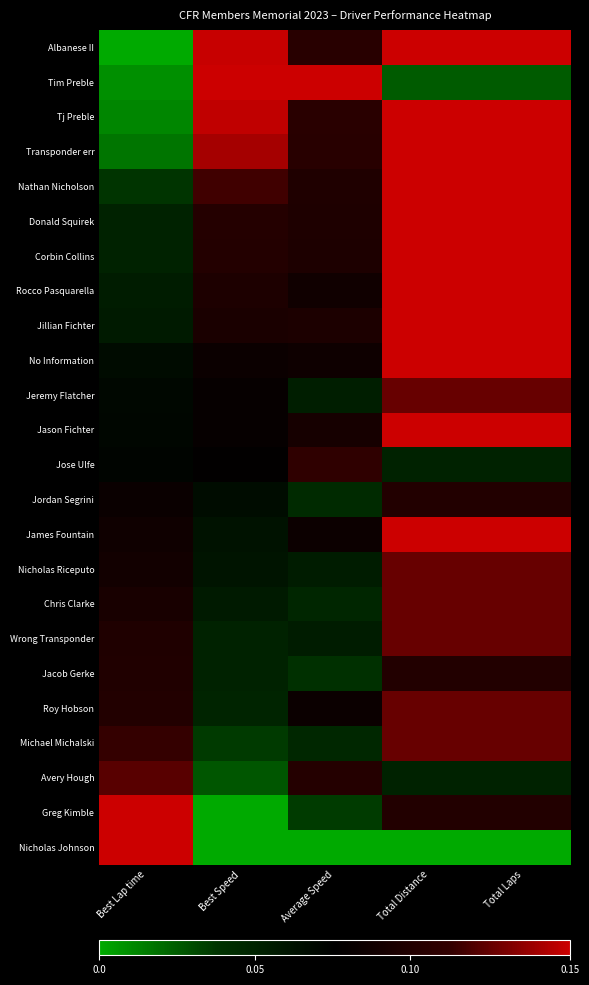

Which series changed the most between Best Lap time and Total Laps?

Nicholas Johnson